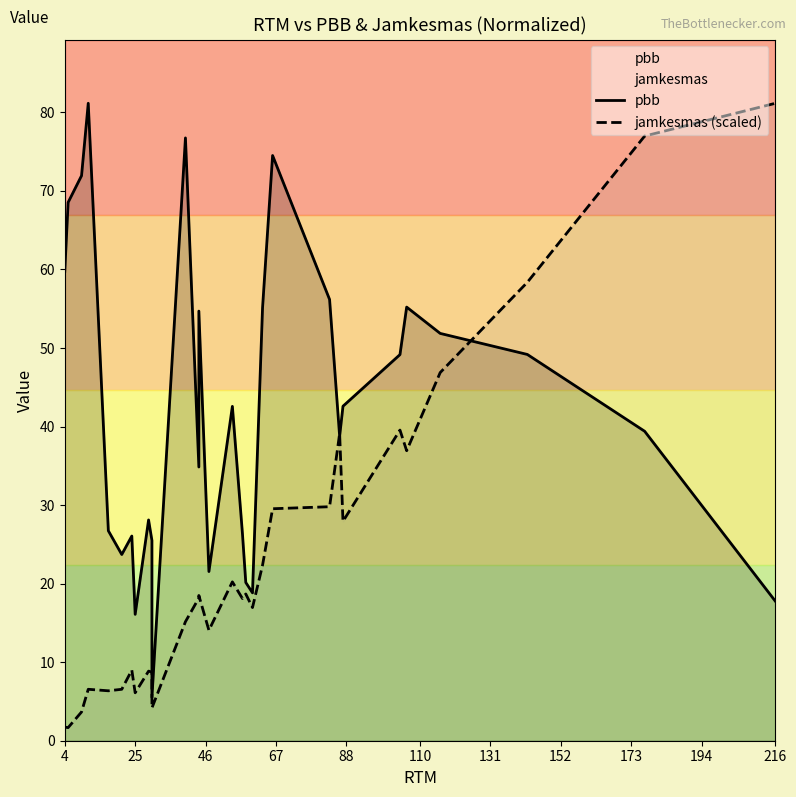

At which category does jamkesmas (scaled) reach its first local valley?

25